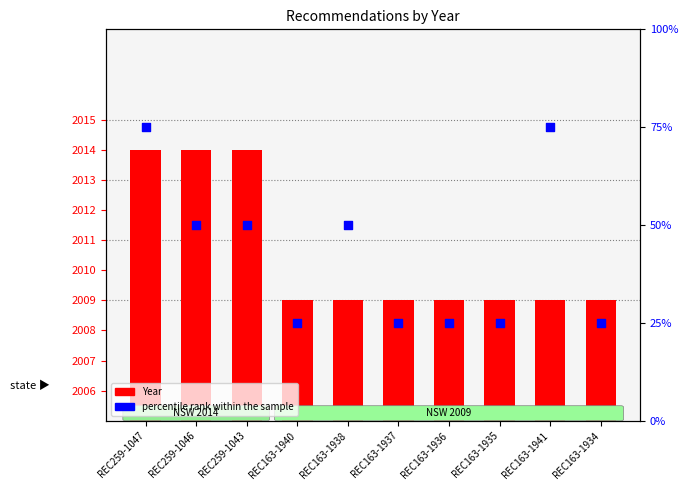

Which series contains the lowest Y value?

percentile rank within the sample